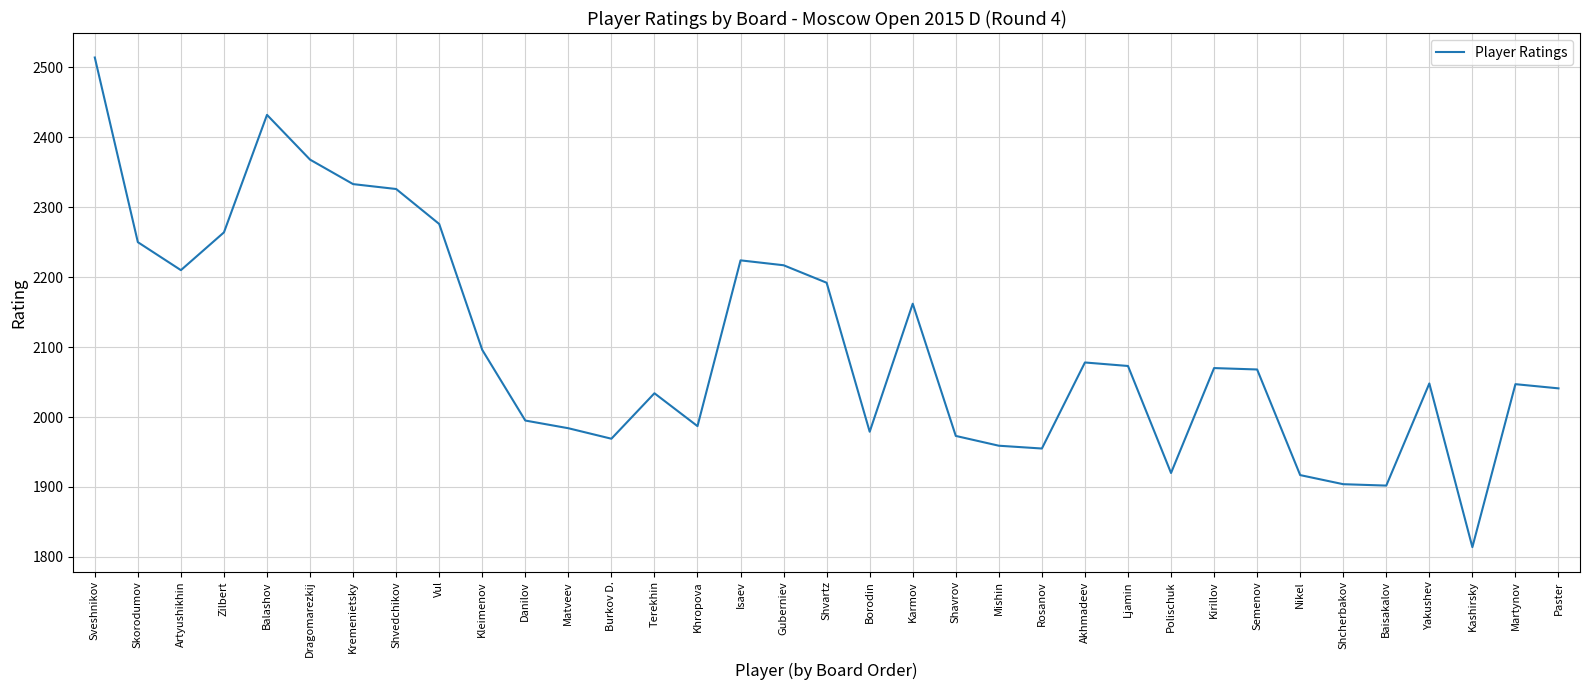

Which has a higher value, Zilbert or Isaev?

Zilbert